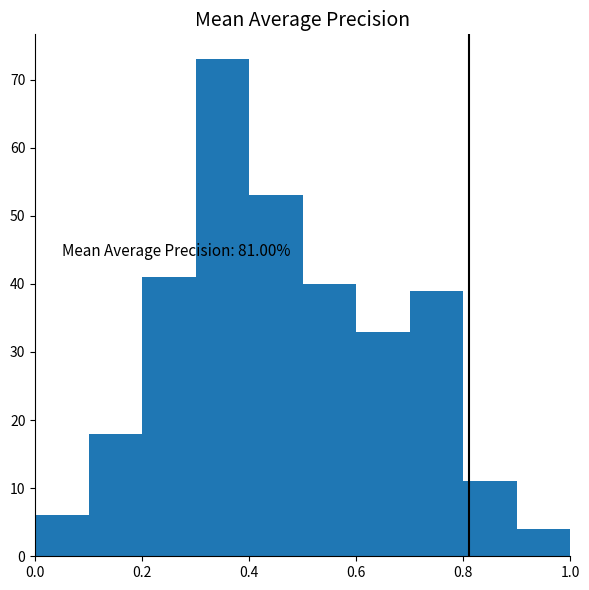

Over which range of the x-axis is the bar tallest?

0.3 to 0.4